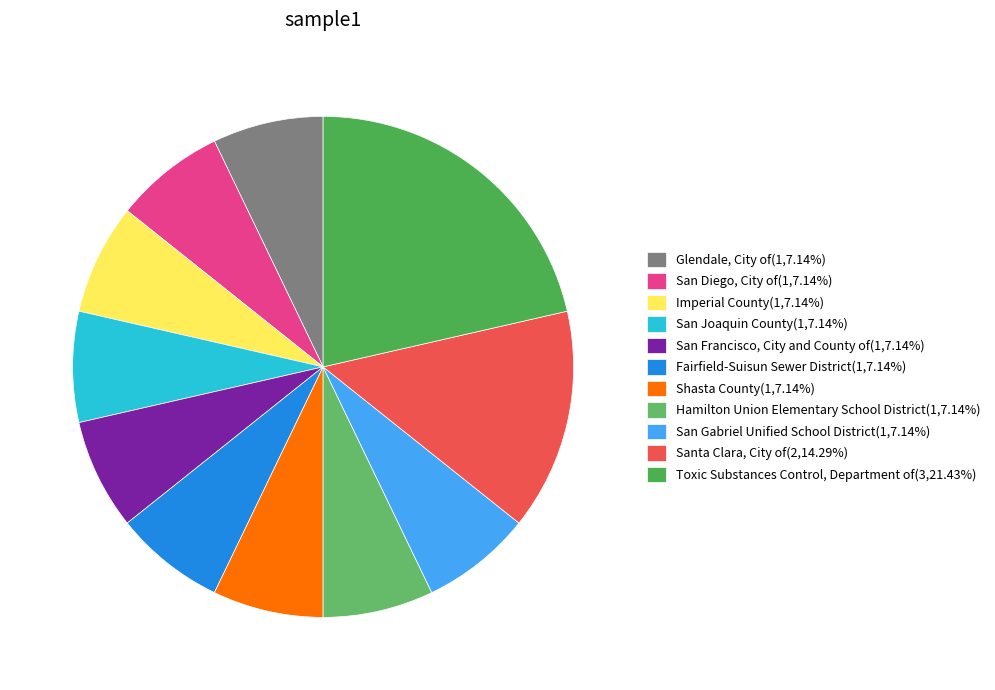

Does Imperial County represent more than half of the total?

No